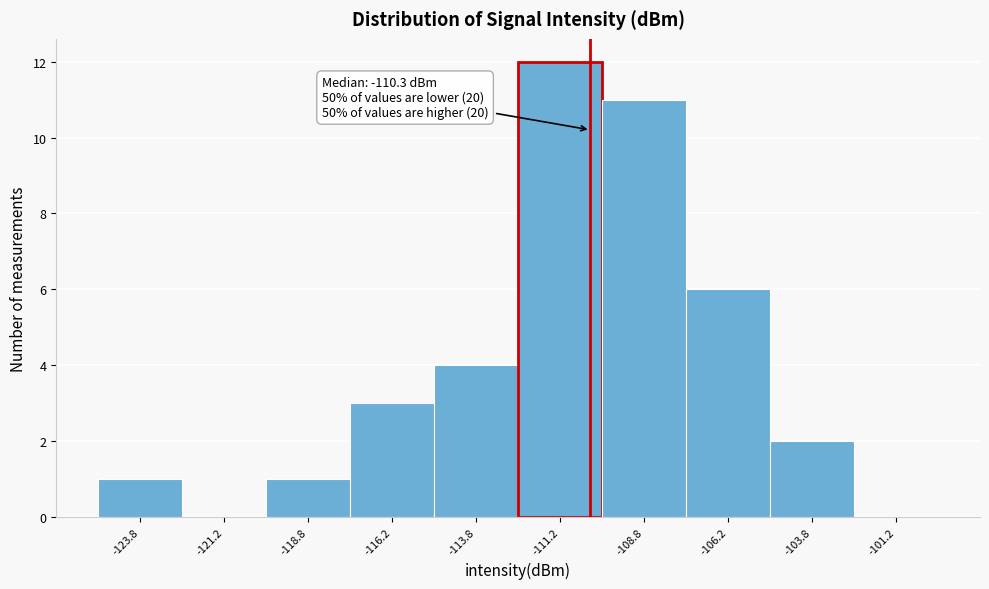

Which range on the x-axis has the tallest bar?

-112.5 to -110.0